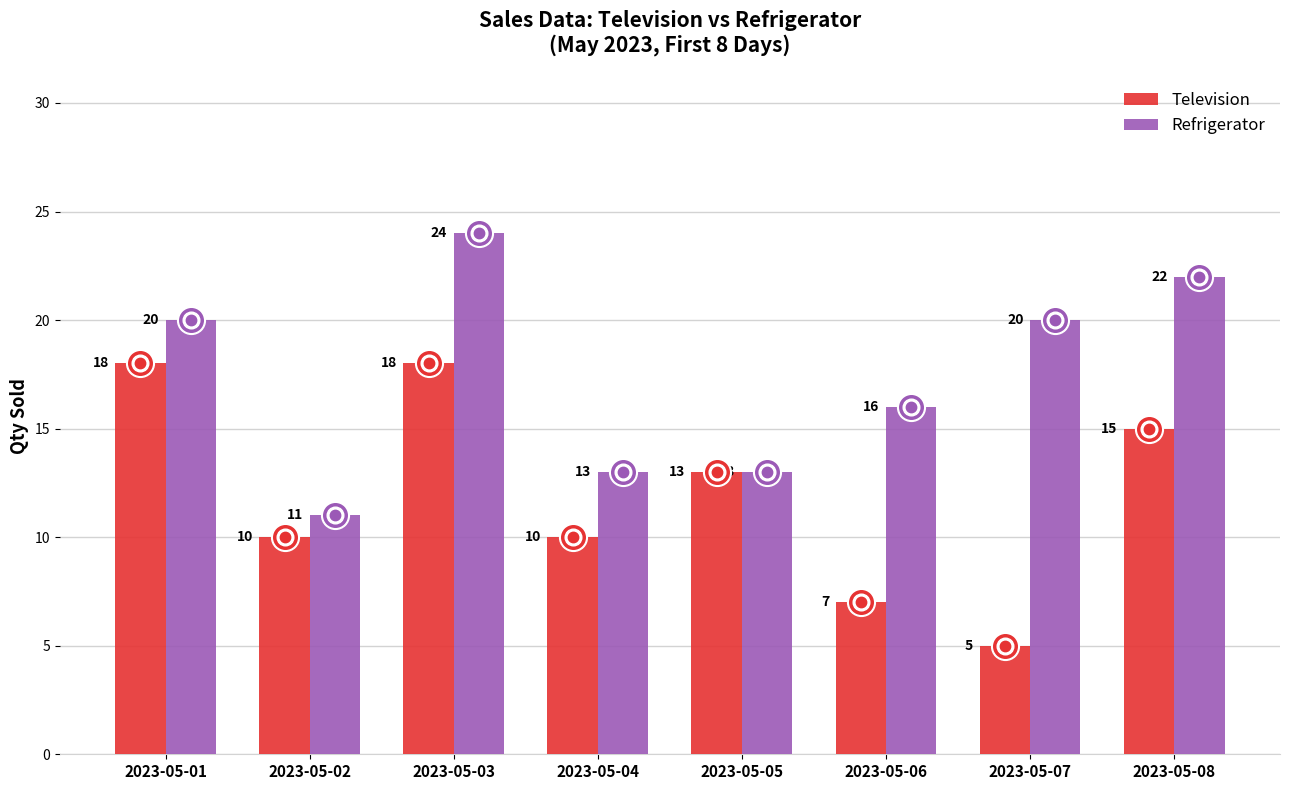

At which category is the sum across all series the highest?

2023-05-03